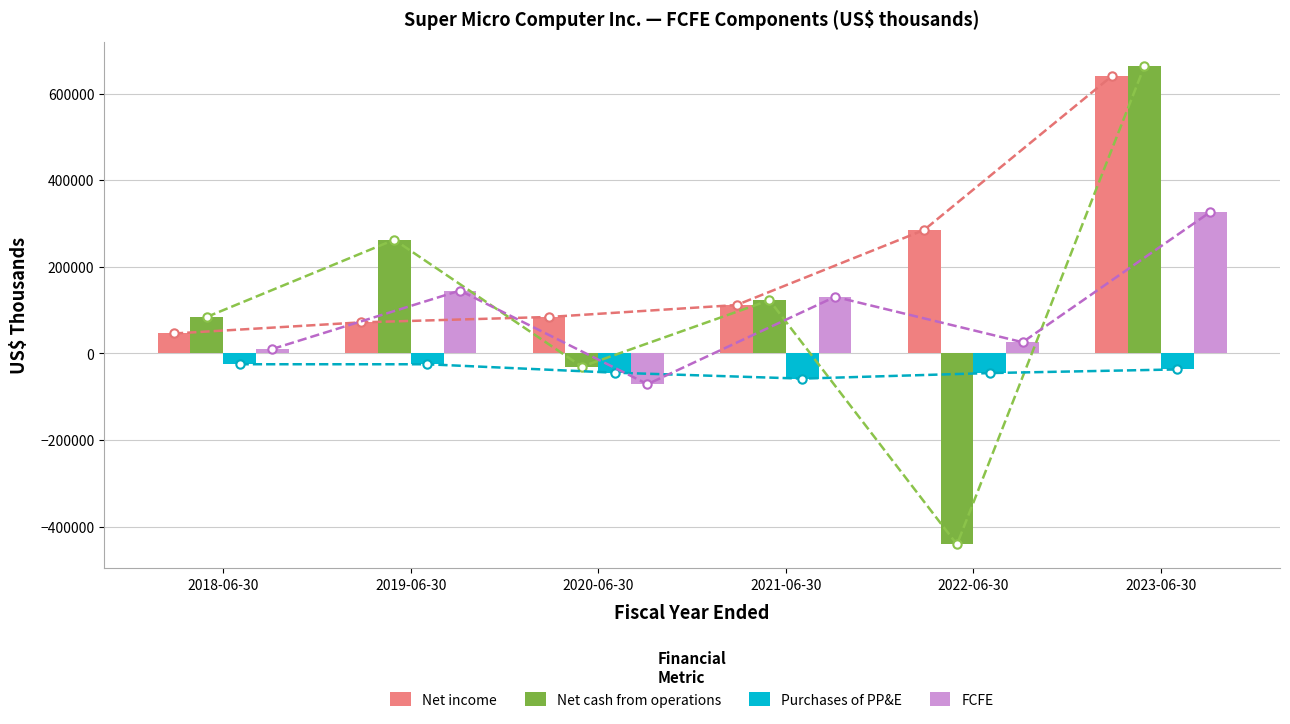

List the series in order of their peak value, highest first.

Net cash from operations, Net income, FCFE, Purchases of PP&E